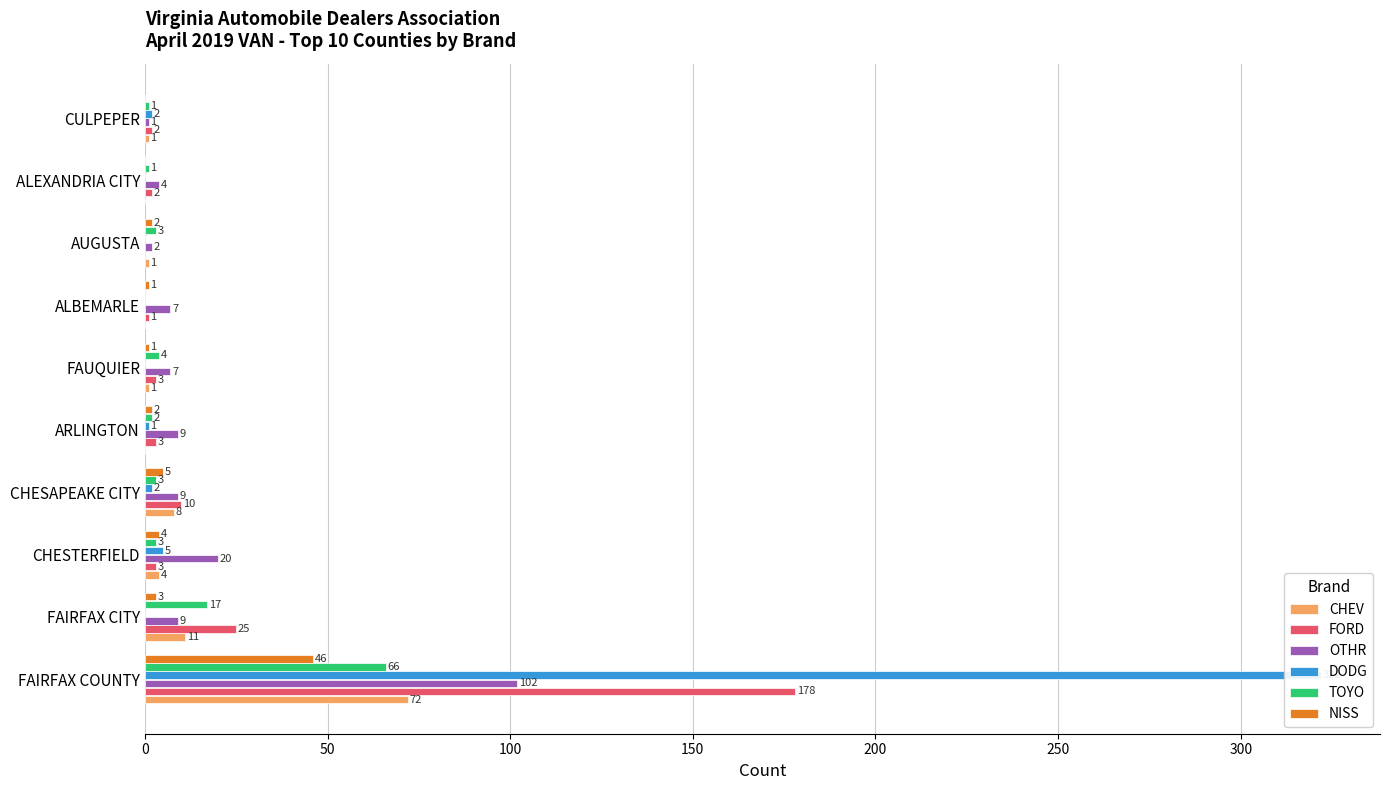

How many series are shown in this chart?

6